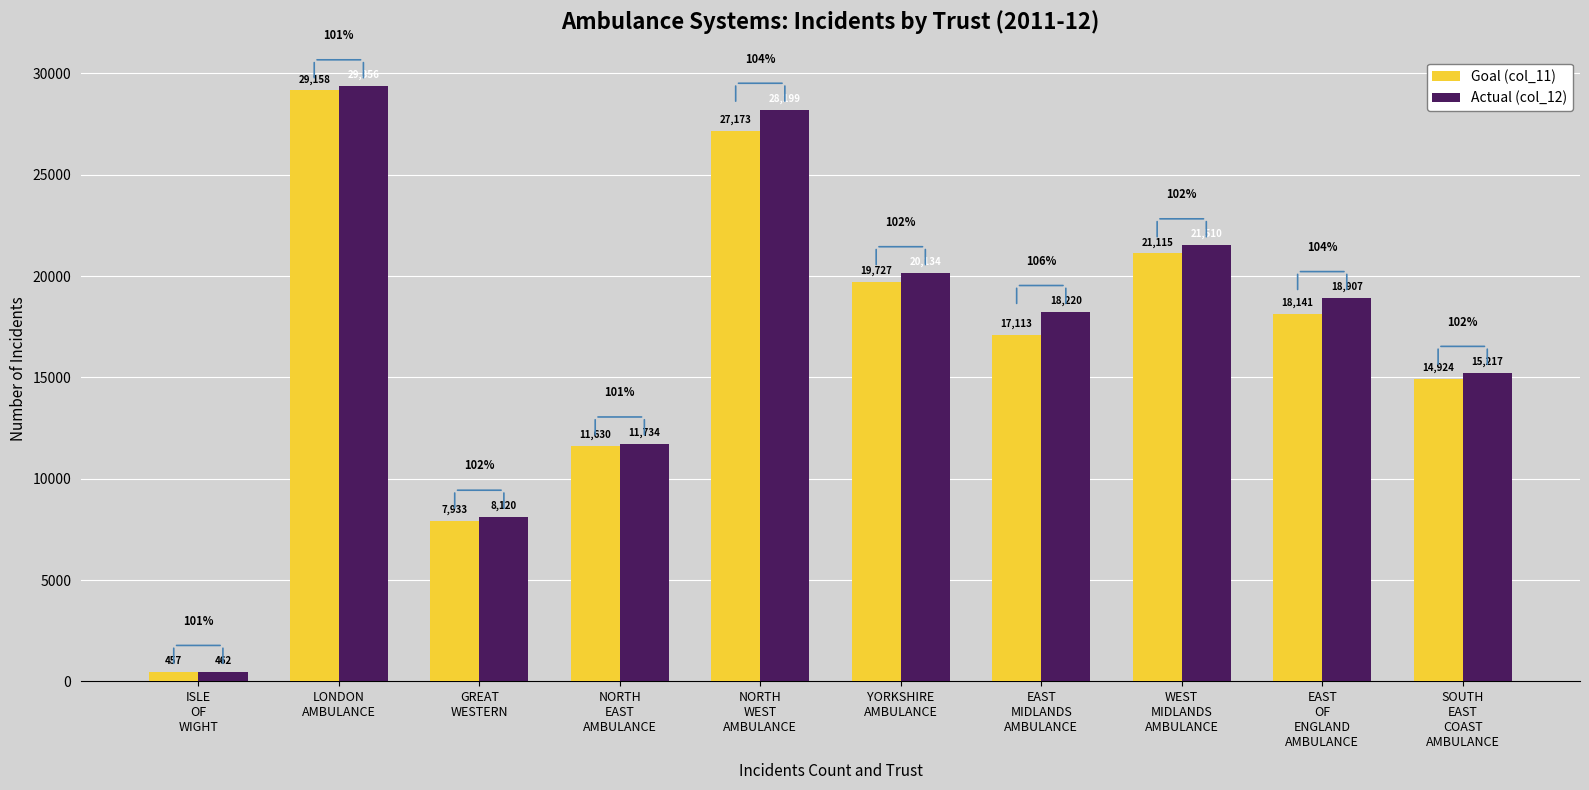

Where does the Actual (col_12) series first go above 18907?

LONDON
AMBULANCE